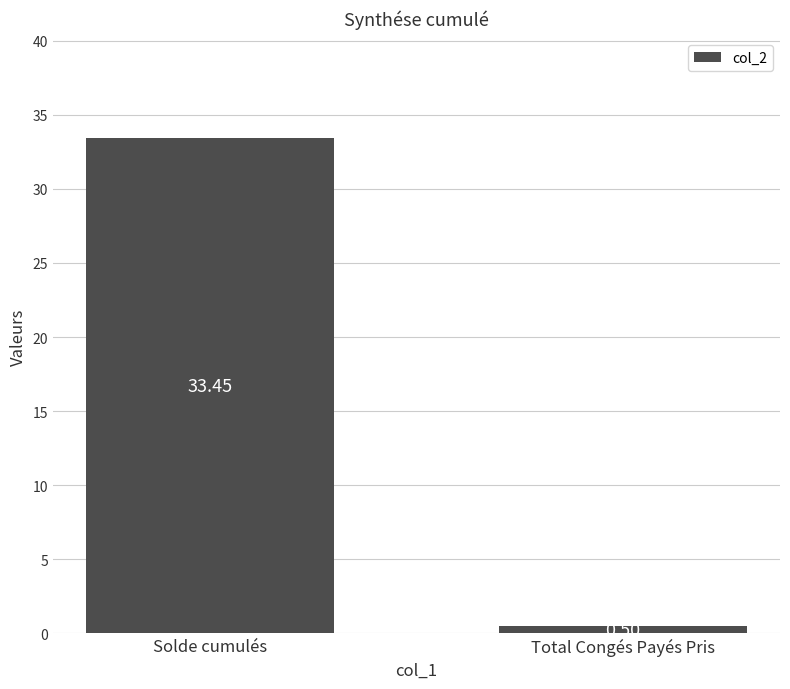

What is the change in value from Solde cumulés to Total Congés Payés Pris?

-33.0